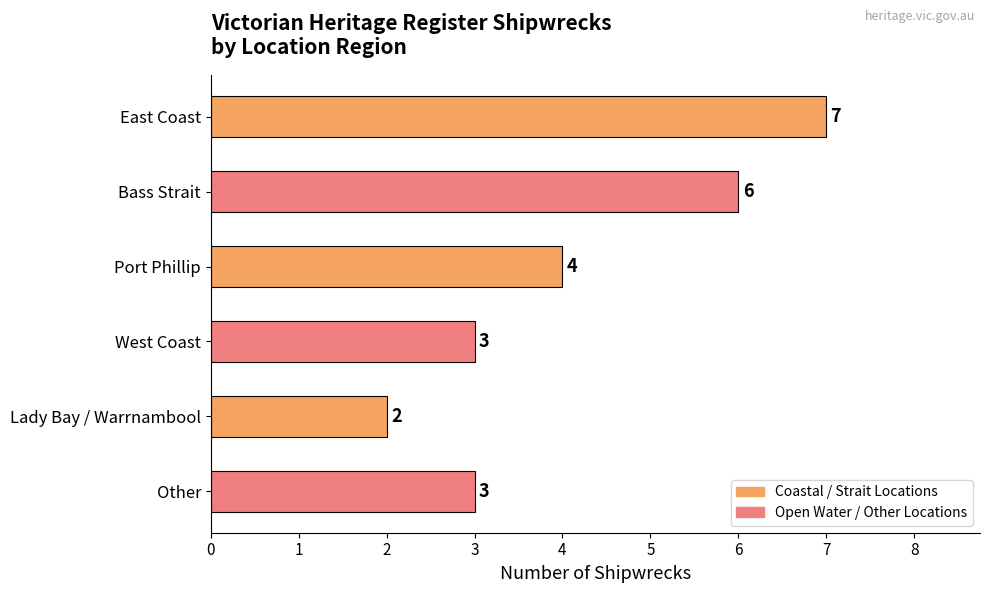

Reading top to bottom, extract all data points from this chart.

7	6	4	3	2	3